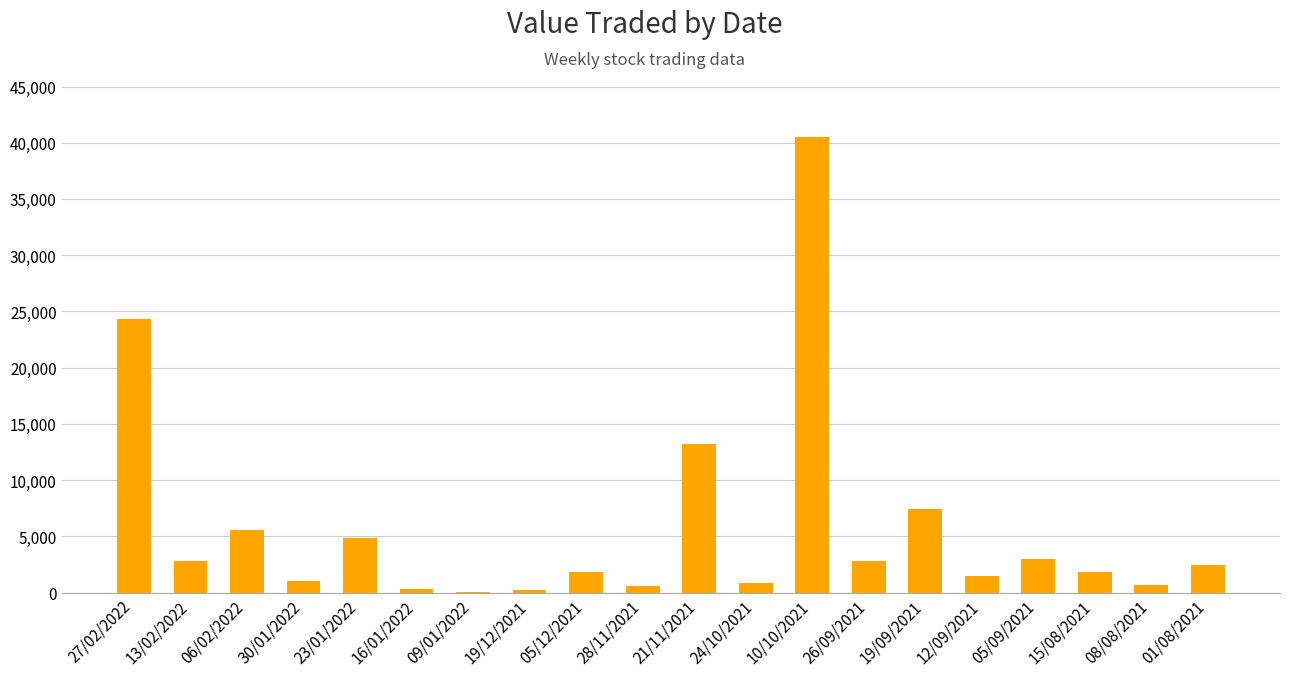

Are the bars horizontal?

No